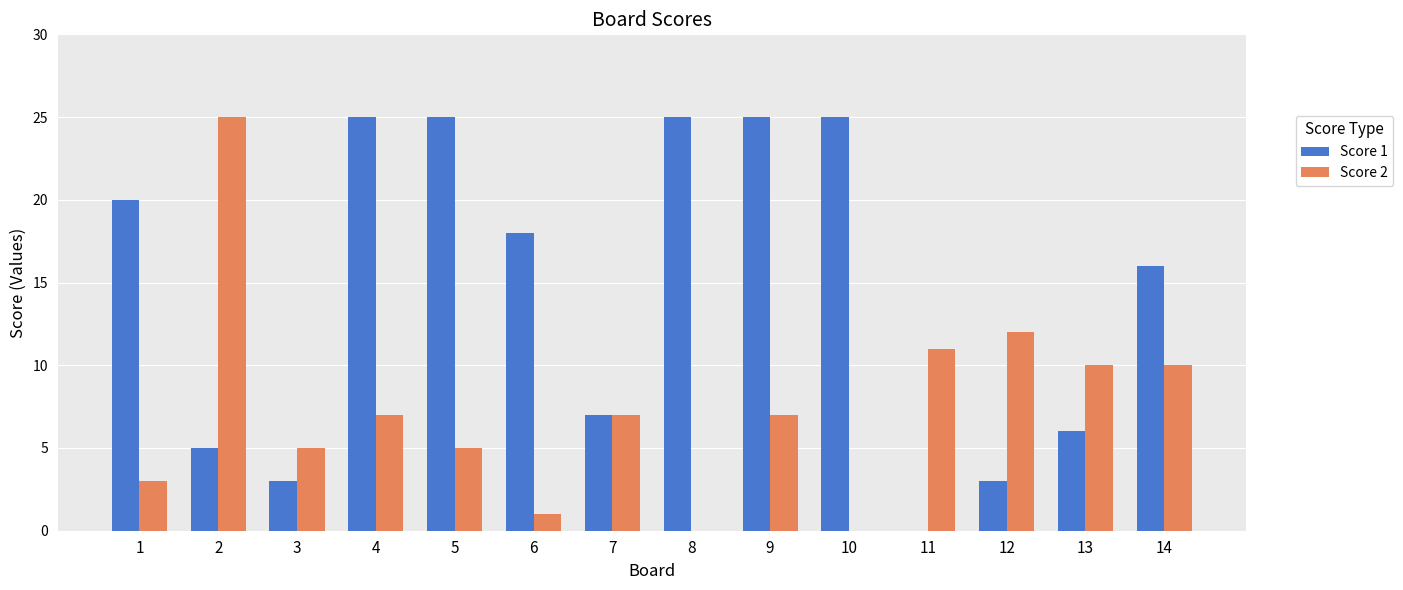

Between 3 and 6, which series saw the biggest shift?

Score 1